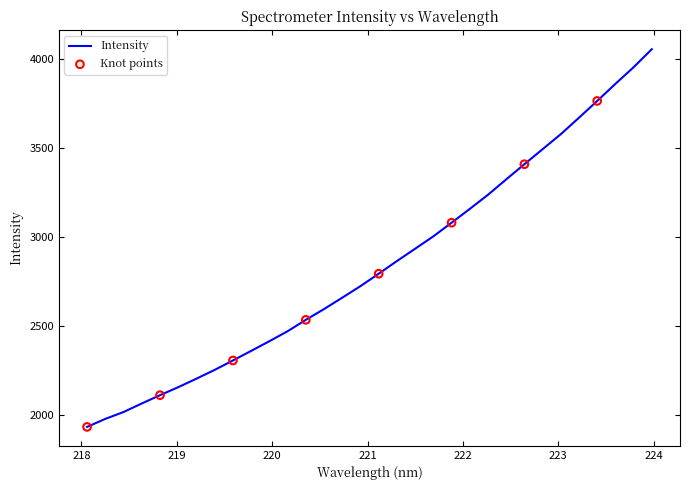

What is the smallest value displayed?

1931.0